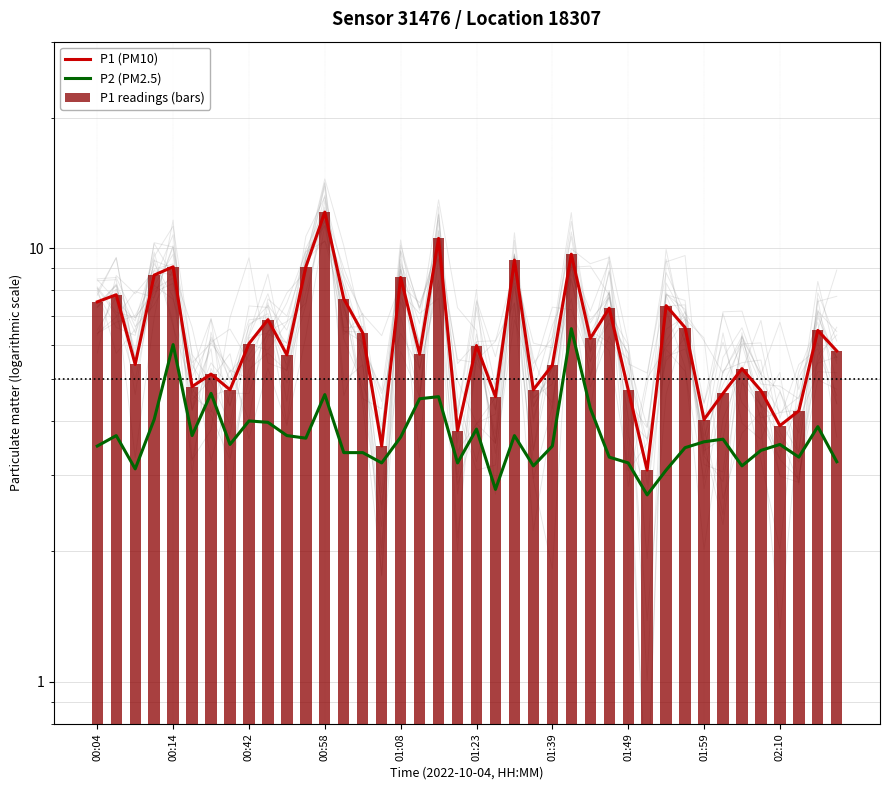

What are all the series names shown in the legend?

P1 (PM10), P2 (PM2.5), P1 readings (bars)